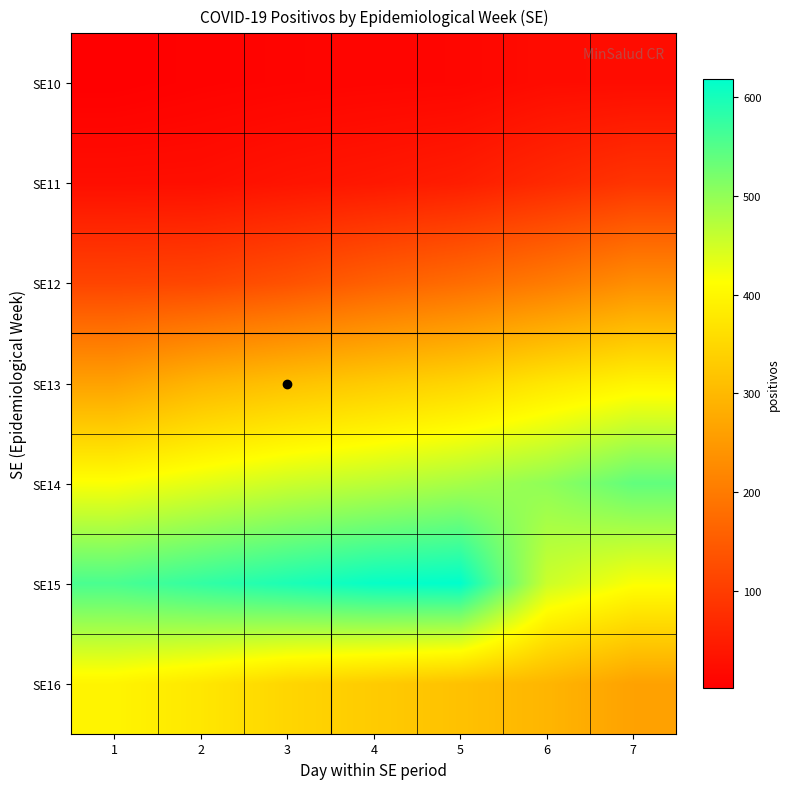

Which label corresponds to the largest value in the chart?

5